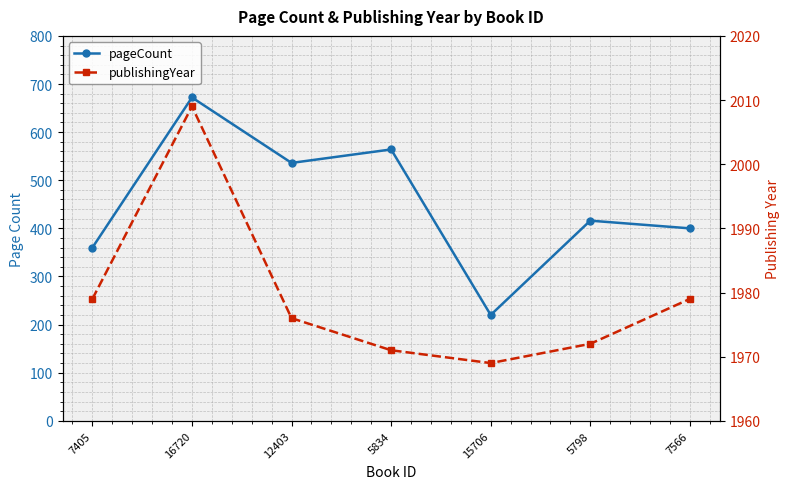

What is the average value of the publishingYear series?

1979